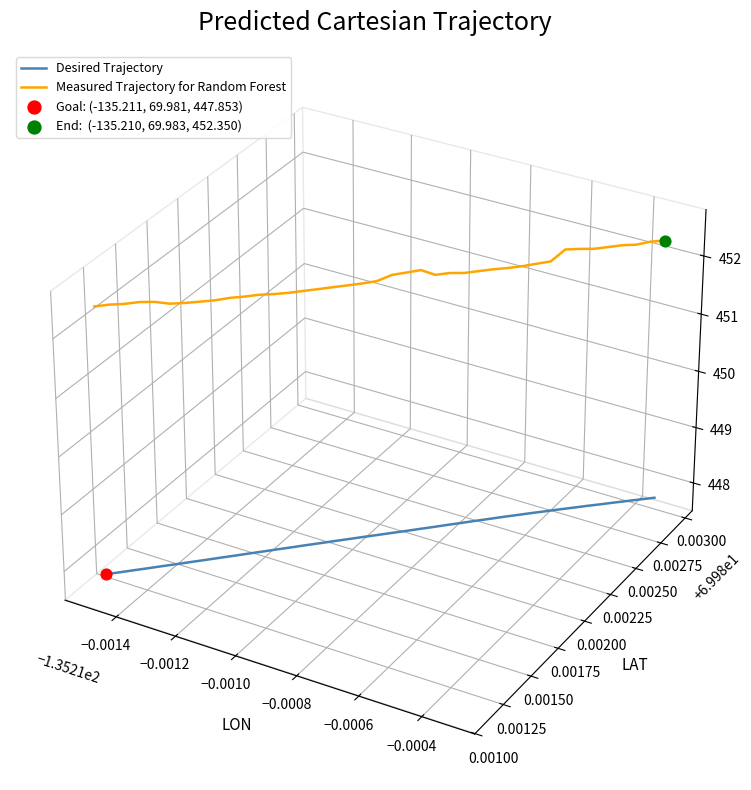

Which series has the largest Y range (max minus min)?

Desired Trajectory